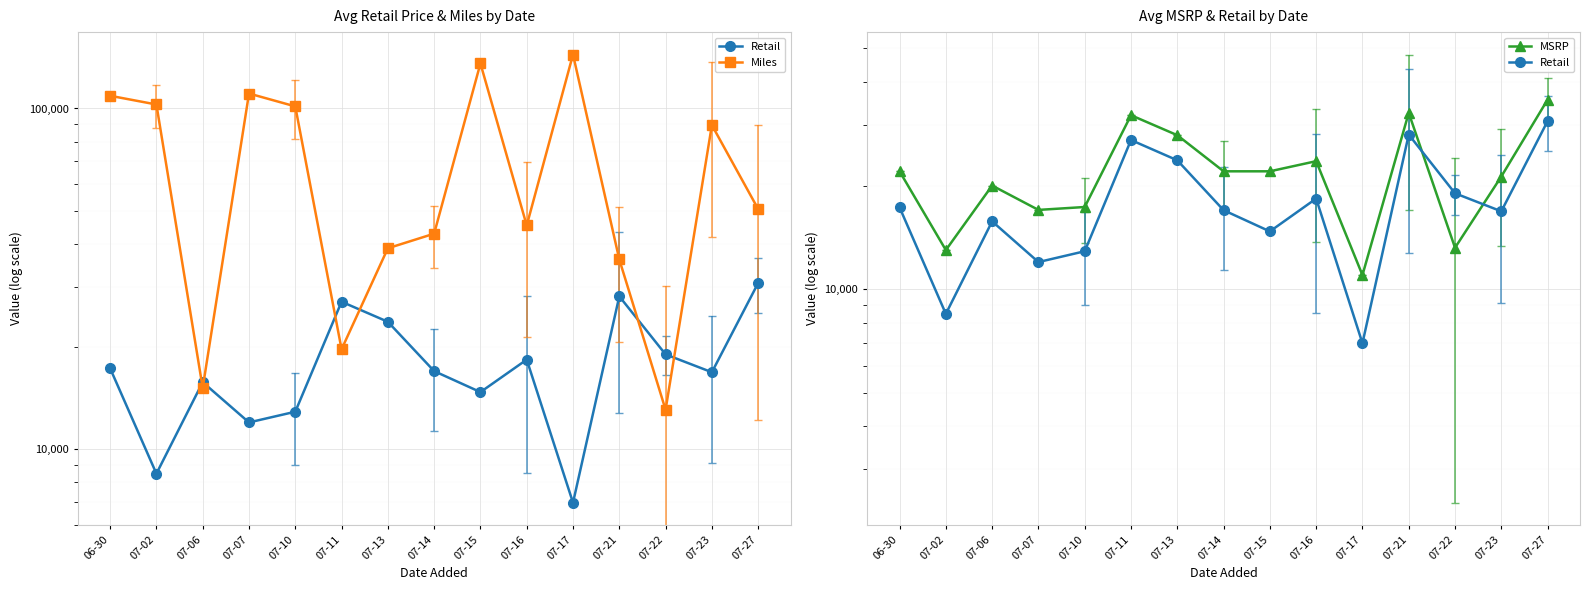

Rank the categories by Miles value from highest to lowest.

07-17, 07-15, 07-07, 06-30, 07-02, 07-10, 07-23, 07-27, 07-16, 07-14, 07-13, 07-21, 07-11, 07-06, 07-22